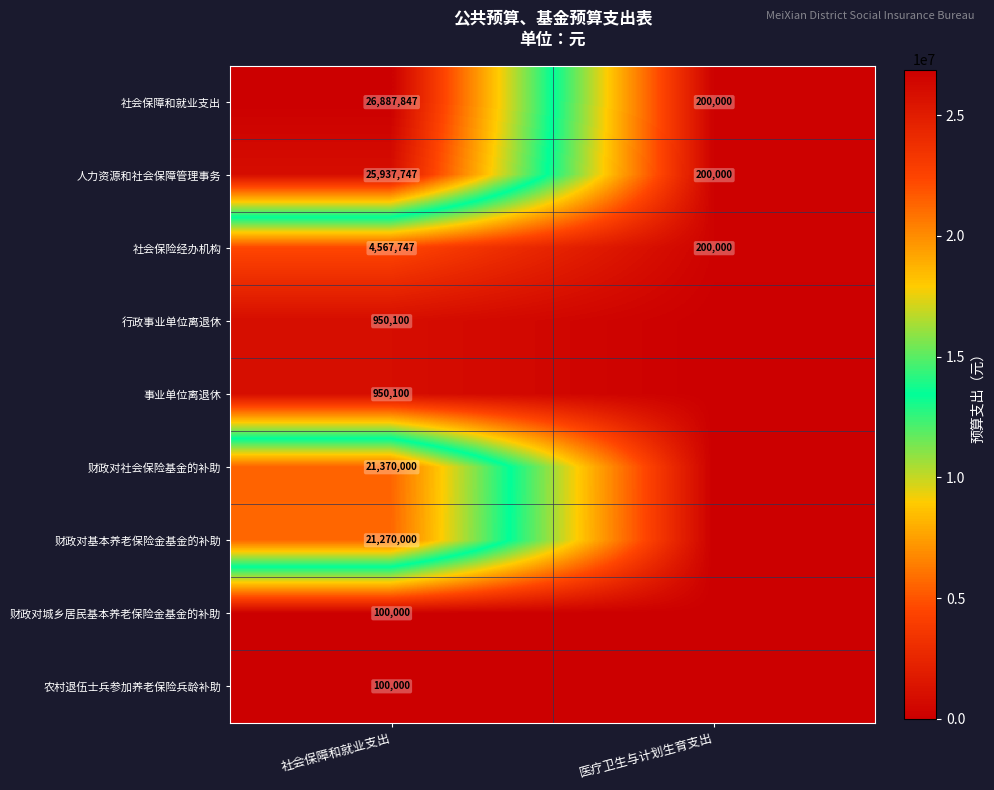

The 社会保障和就业支出 series shows 26887847 at 社会保障和就业支出. True or false?

True